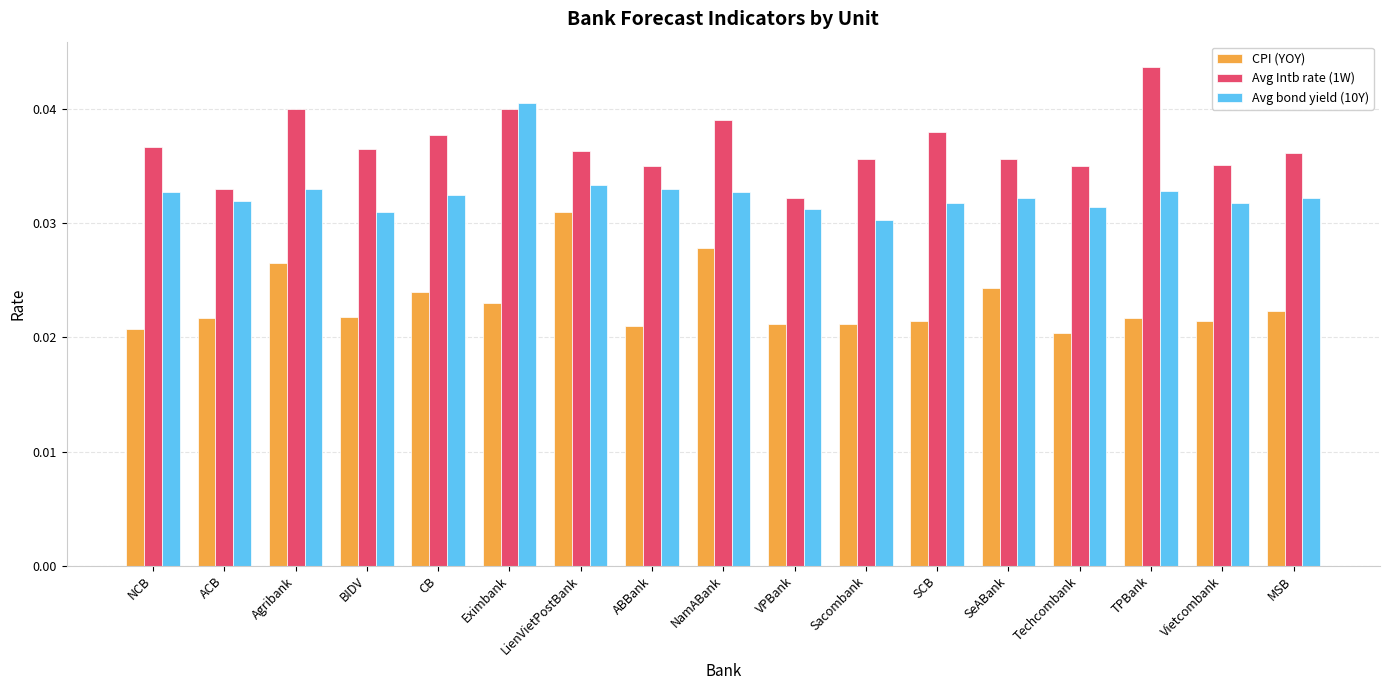

What is the label of the 5th bar from the left?

CB